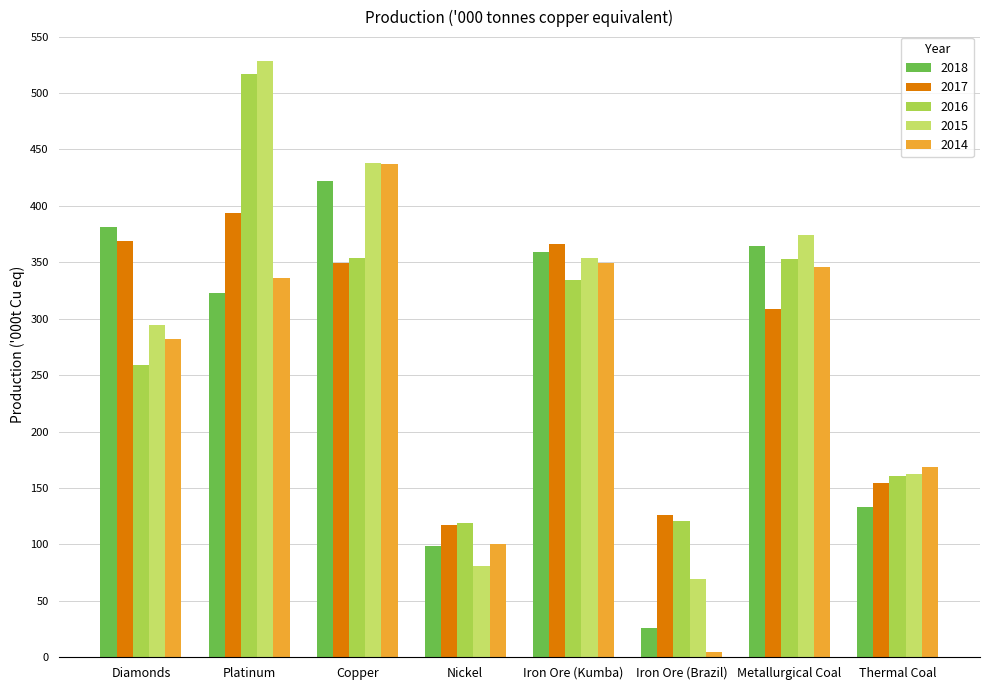

Between Diamonds and Nickel, which series saw the biggest shift?

2018